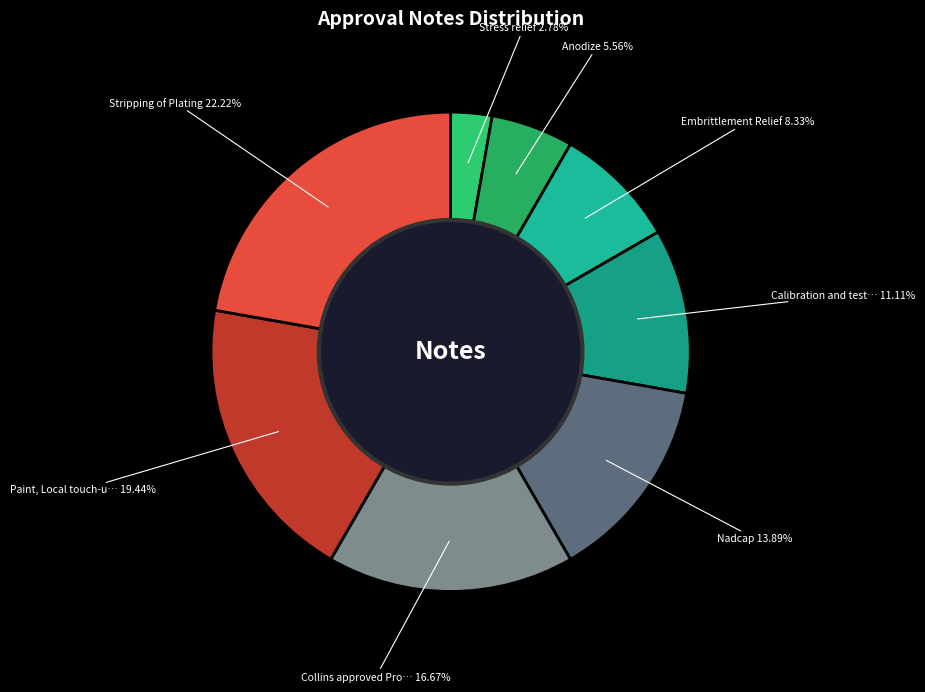

Does any single category account for the majority?

No